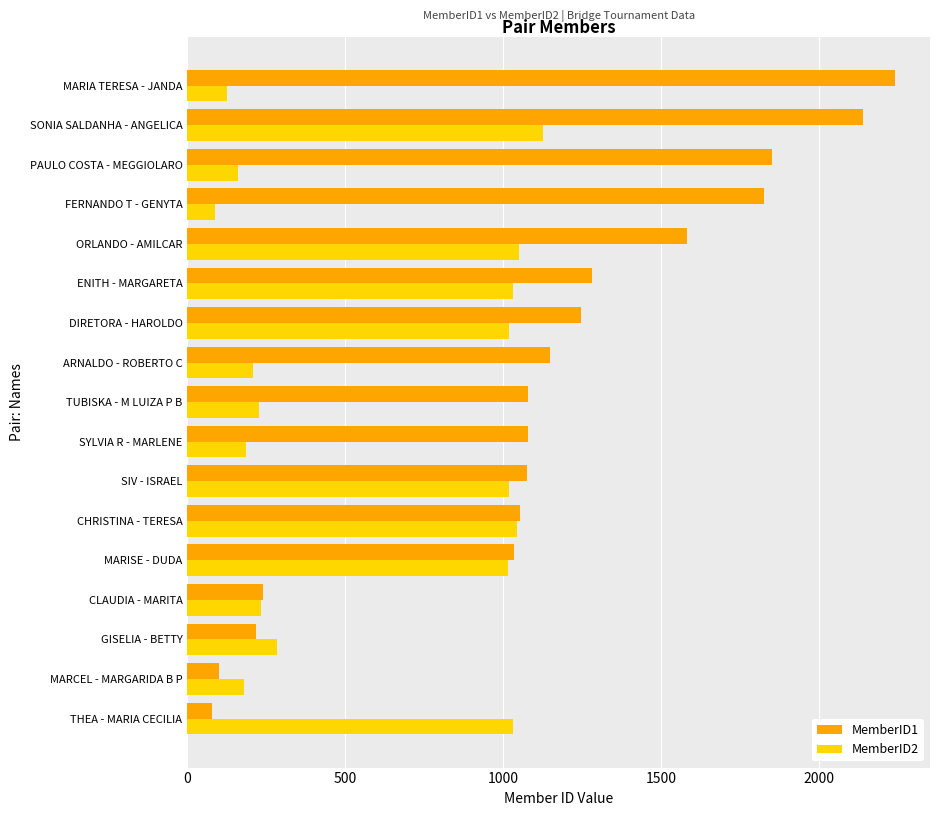

What is the sum of all MemberID2 values?

10034